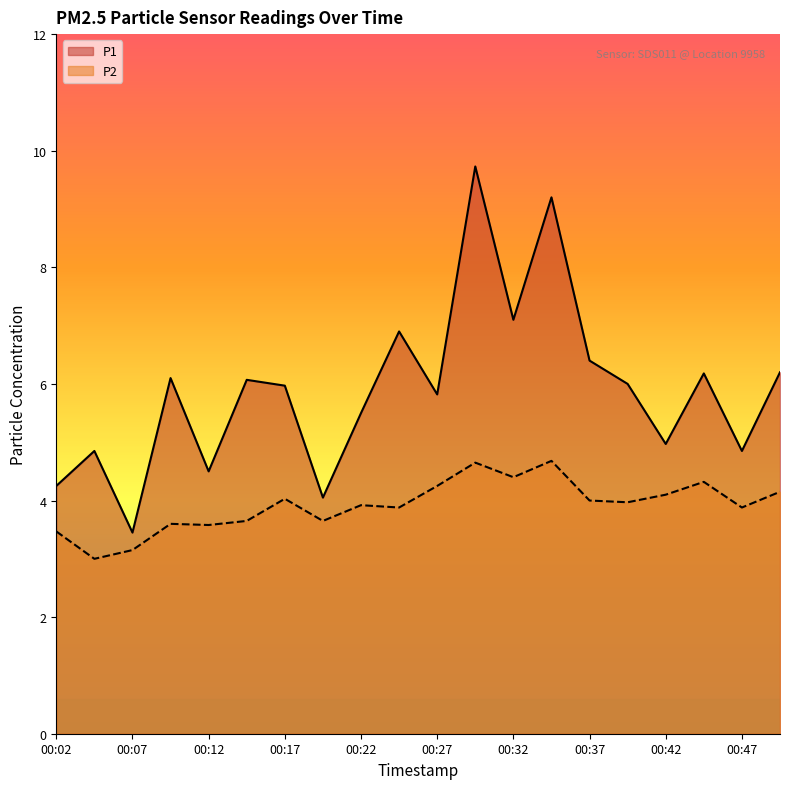

Reading left to right, list all the values displayed in this chart.

P1: 4.2	4.8	3.5	6.1	4.5	6.1	6.0	4.0	5.5	6.9	5.8	9.7	7.1	9.2	6.4	6.0	5.0	6.2	4.8	6.2
P2: 3.5	3.0	3.1	3.6	3.6	3.6	4.0	3.6	3.9	3.9	4.2	4.7	4.4	4.7	4.0	4.0	4.1	4.3	3.9	4.2